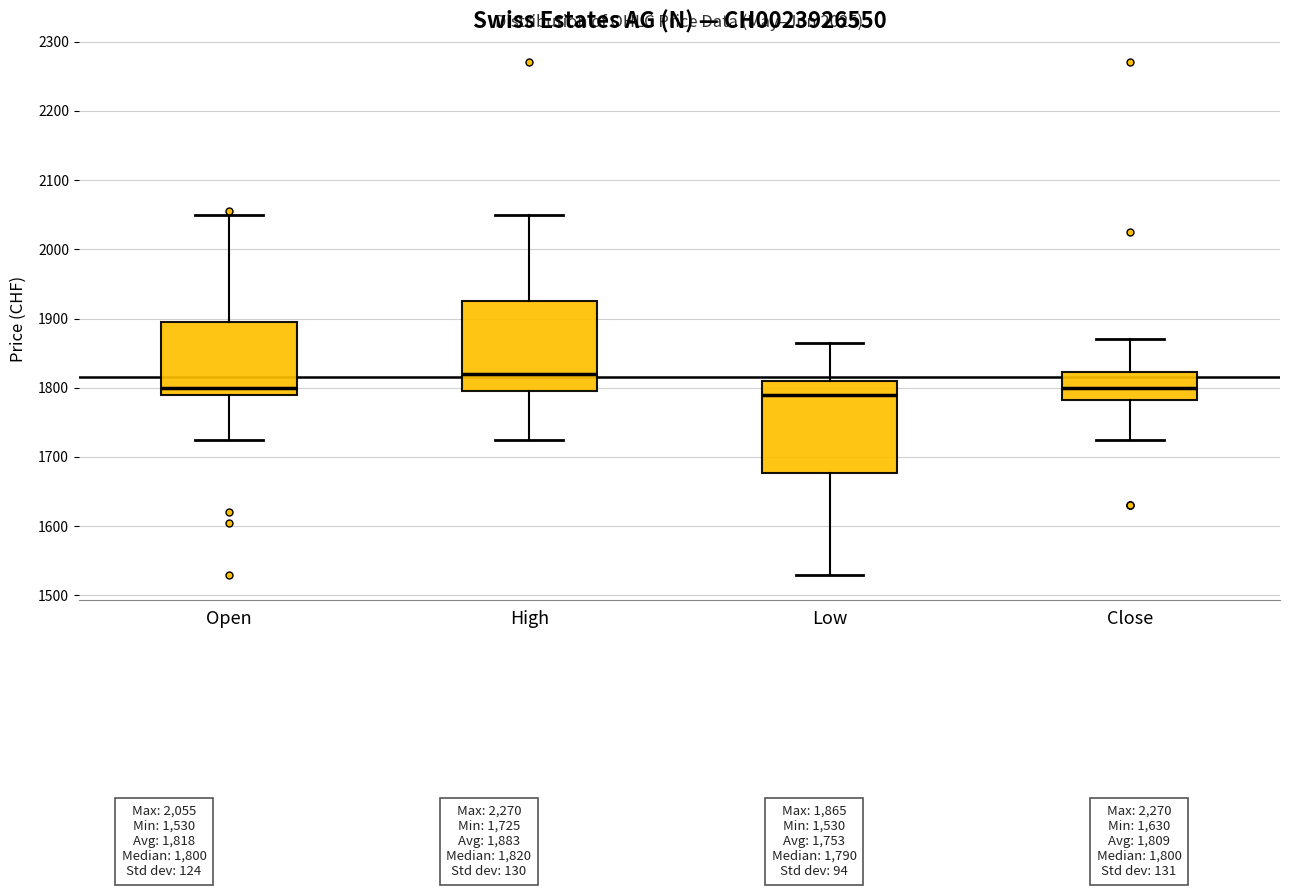

Where does the median line of the box for Open sit on the y-axis? The values are not printed on the chart, so give them approximately, as read against the axis.

1800